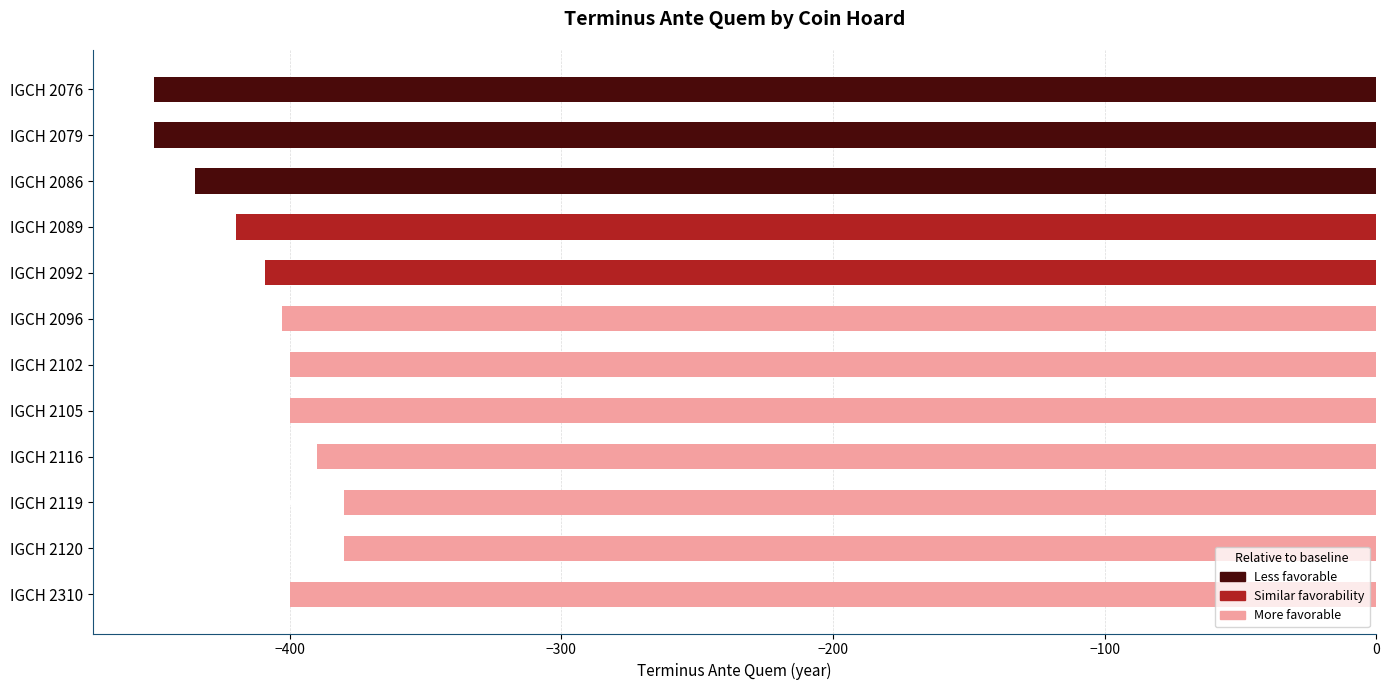

What is the change in value from IGCH 2089 to IGCH 2119?

+40